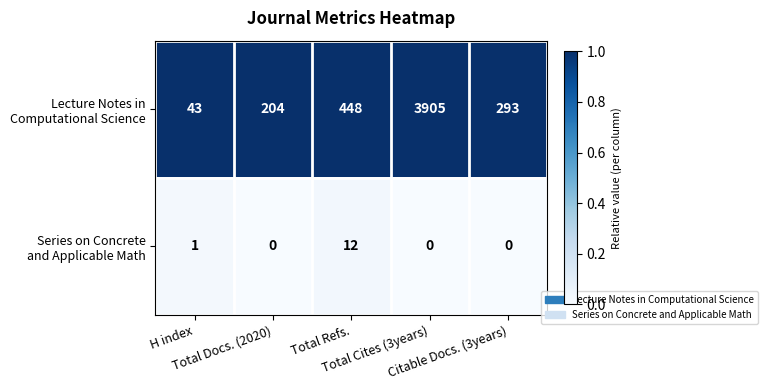

What is the maximum value shown in the chart?

3905